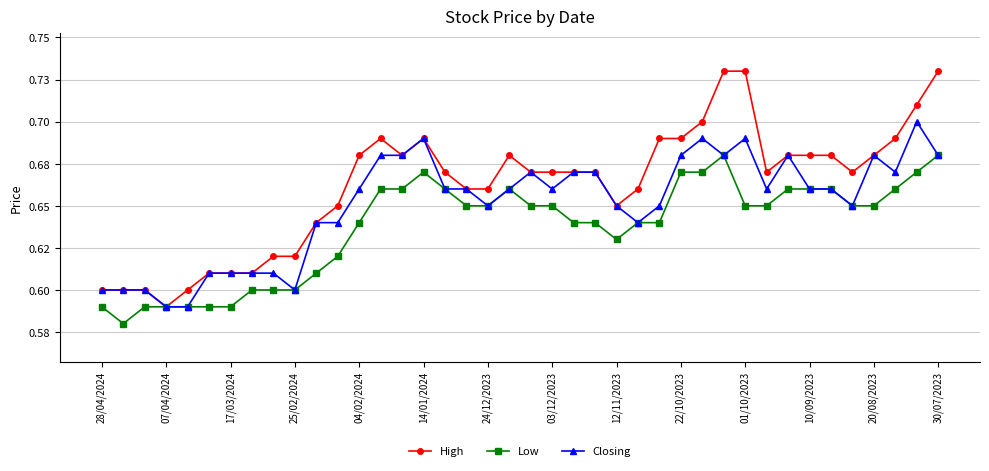

Does the chart have visible grid lines?

Yes